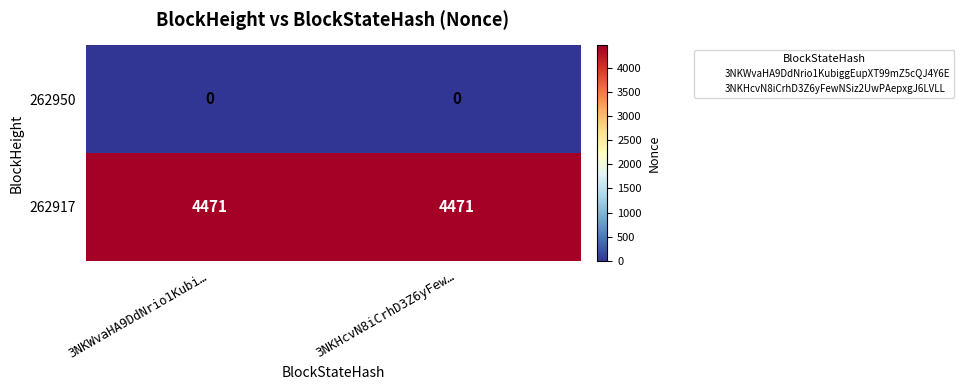

What is the total value across all series at 3NKWvaHA9DdNrio1Kubi…?

4471